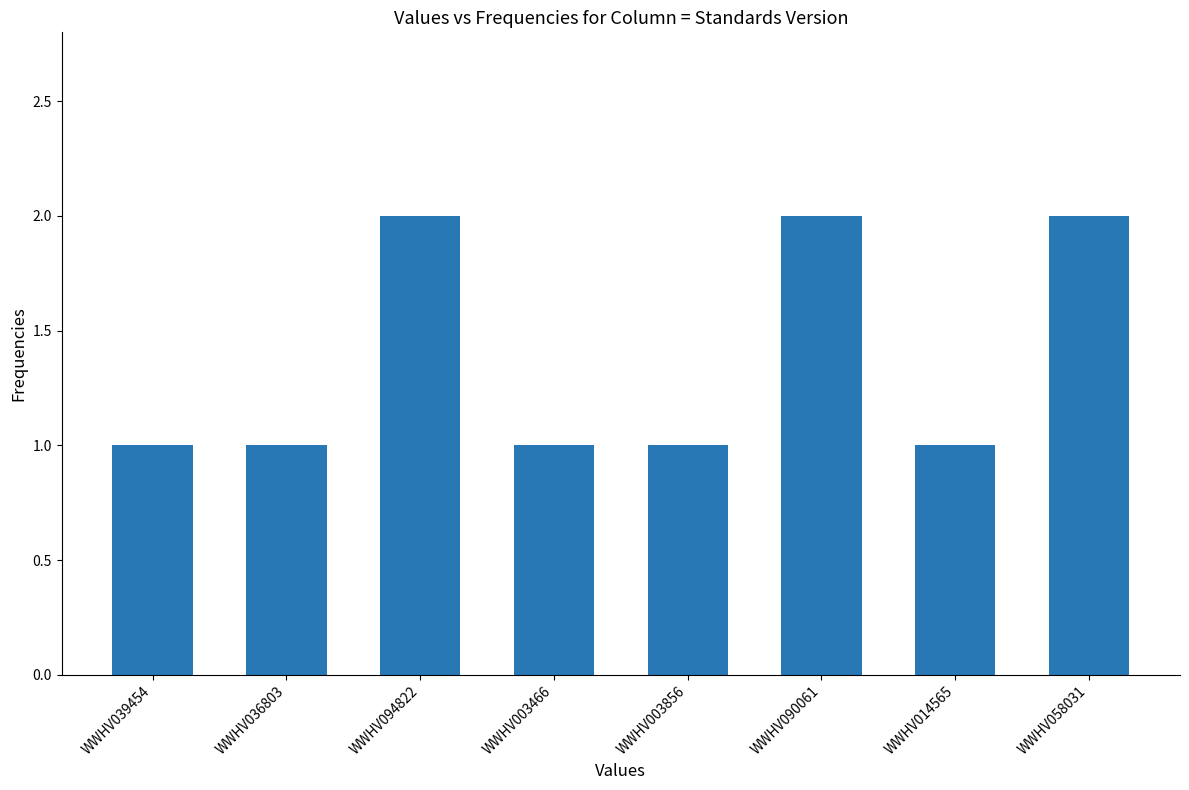

Read the value at WWHV036803.

1